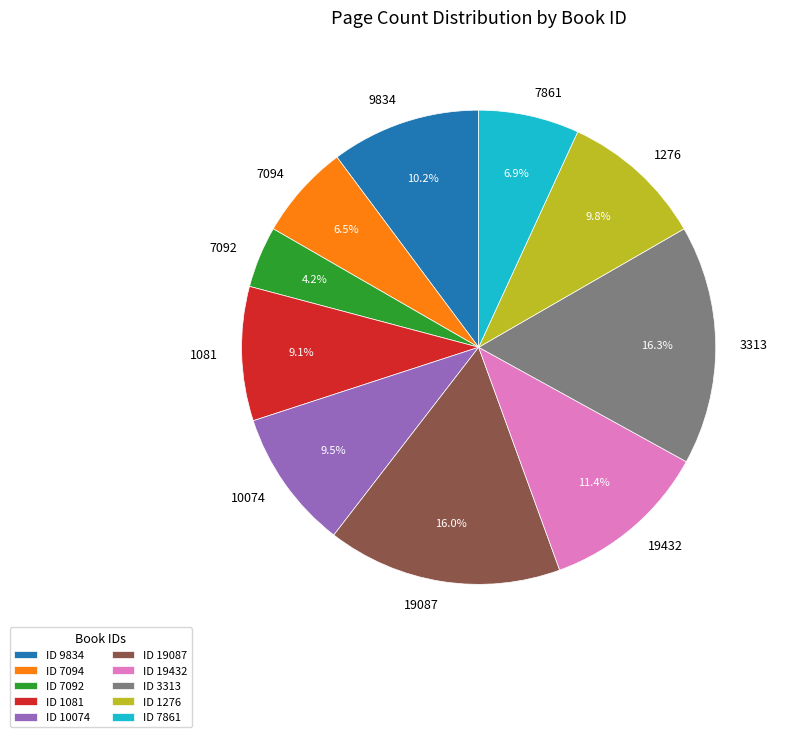

To the nearest percent, what portion does 9834 represent?

10%